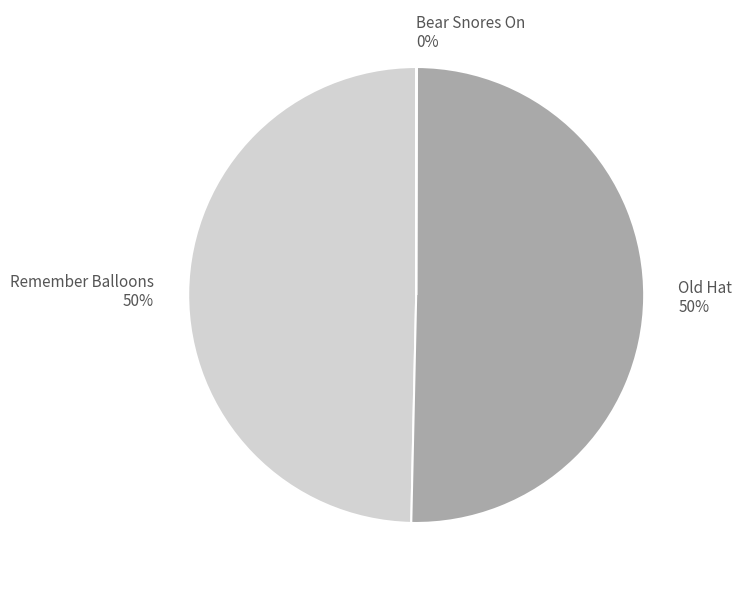

Combined, do Remember Balloons and Old Hat account for over 50%?

Yes